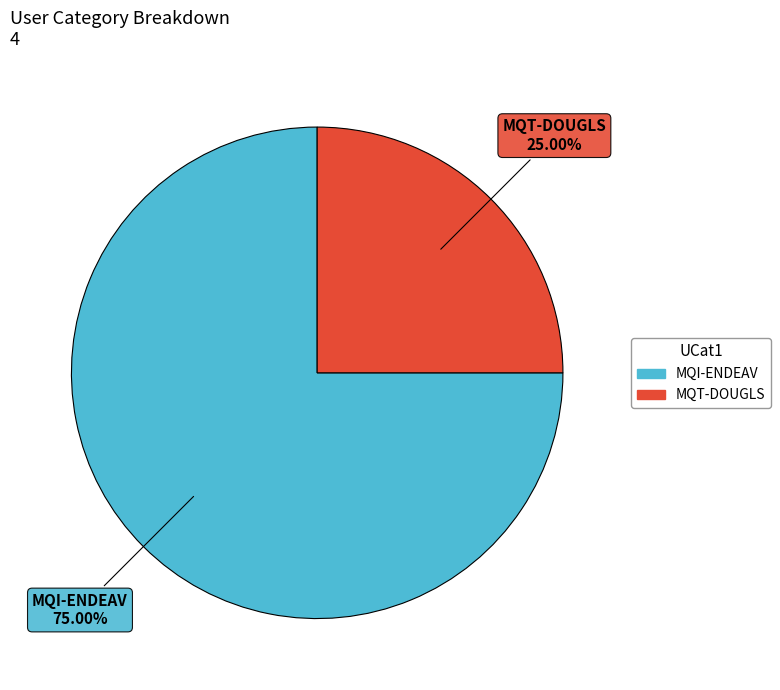

What is the largest slice in the pie chart?

MQI-ENDEAV